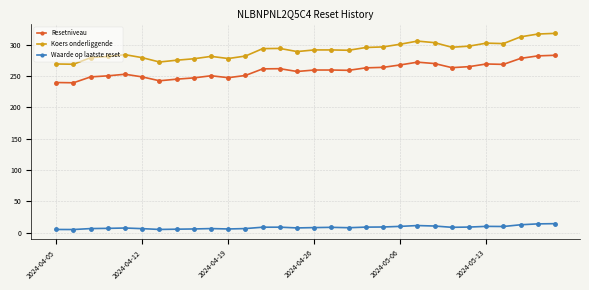

What is the difference between the second highest and minimum values in the Koers onderliggende series?

48.2